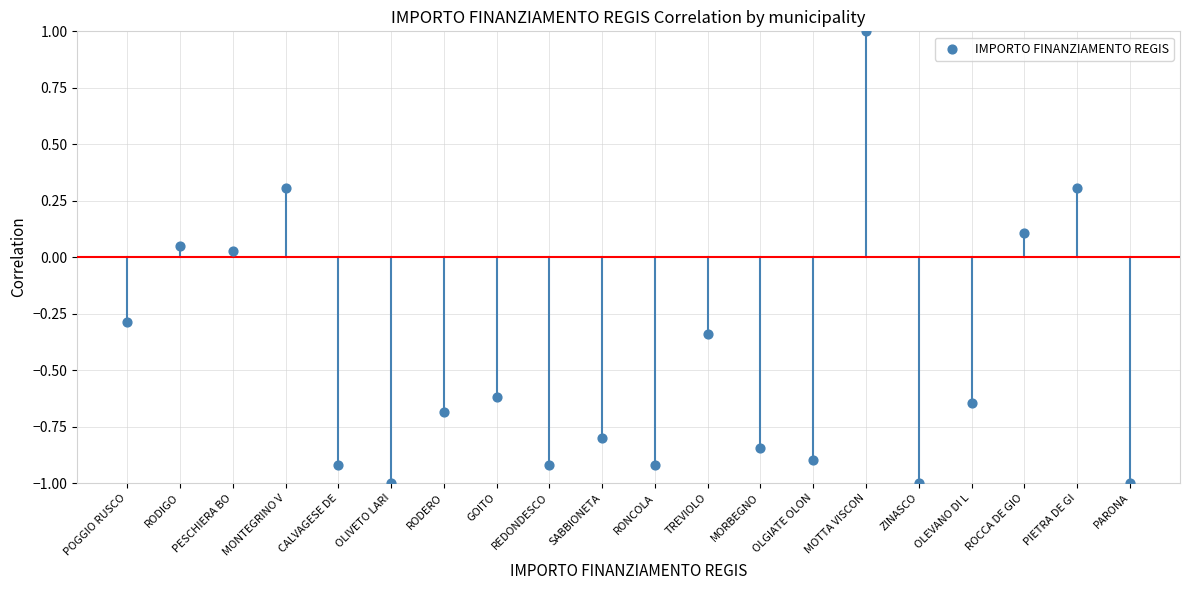

What is the range of Y values (max minus min)?

2.0